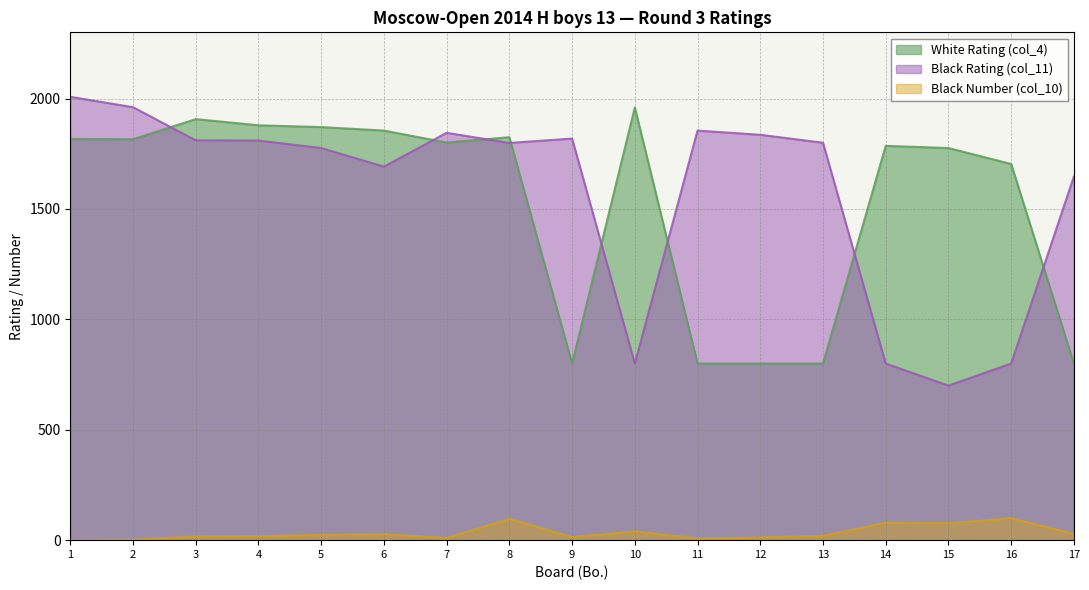

What is the spread (max minus min) of values at 2?

1959